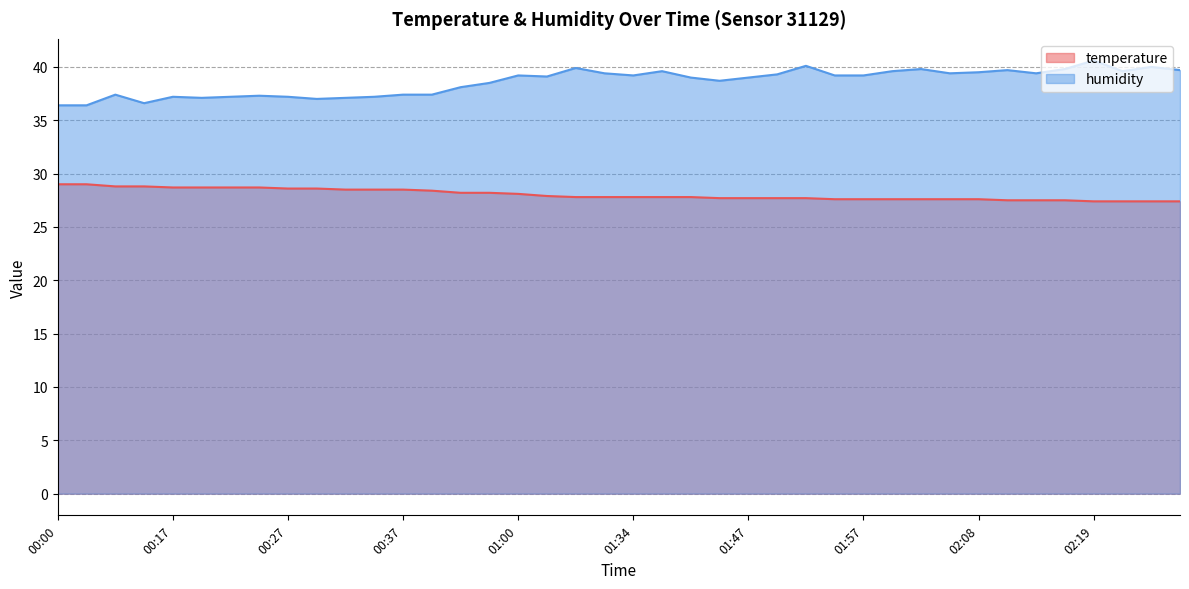

What is the spread (max minus min) of values at 00:54?

10.3